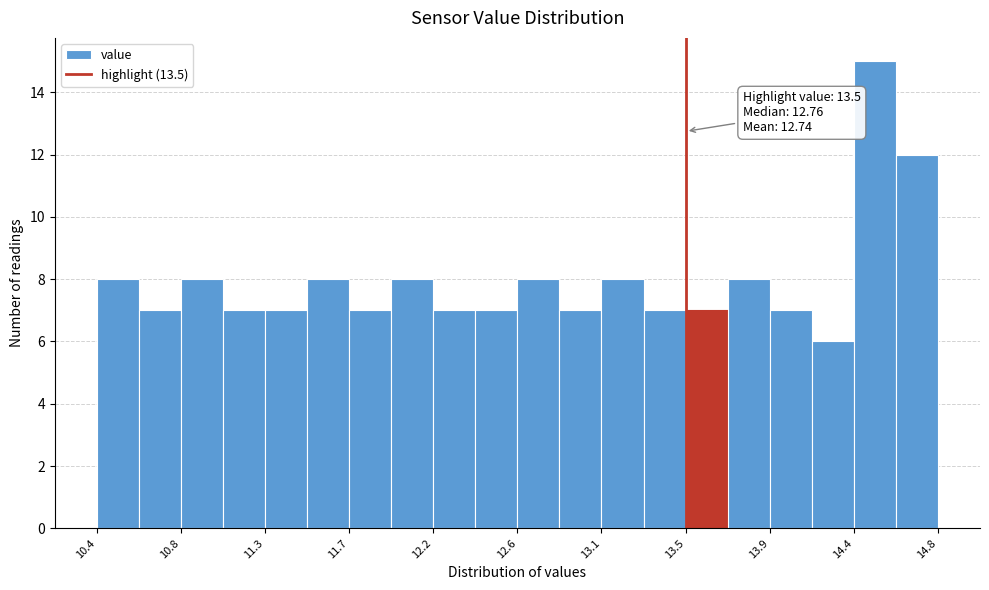

Which range on the x-axis has the tallest bar?

14.40 to 14.60